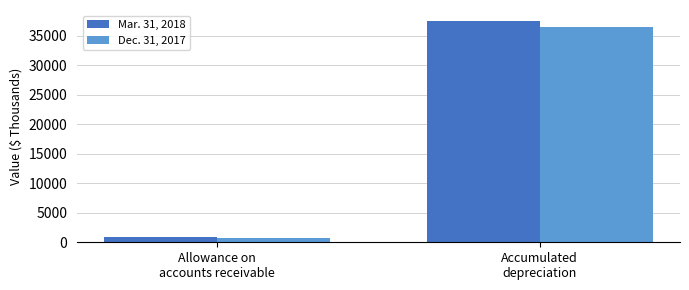

List the series in order of their peak value, lowest first.

Dec. 31, 2017, Mar. 31, 2018